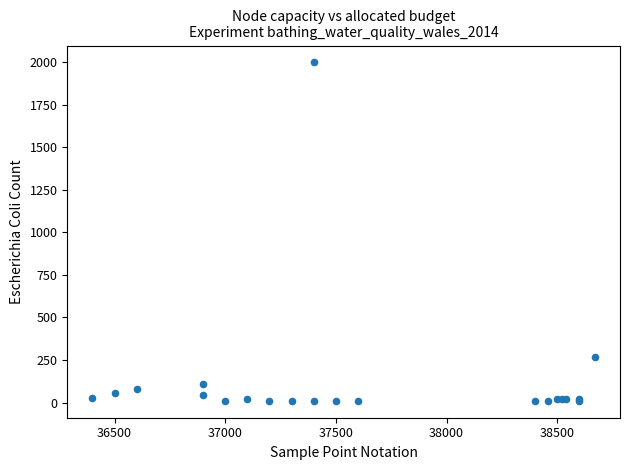

What Y value in the scatter plot is closest to 1005?

270